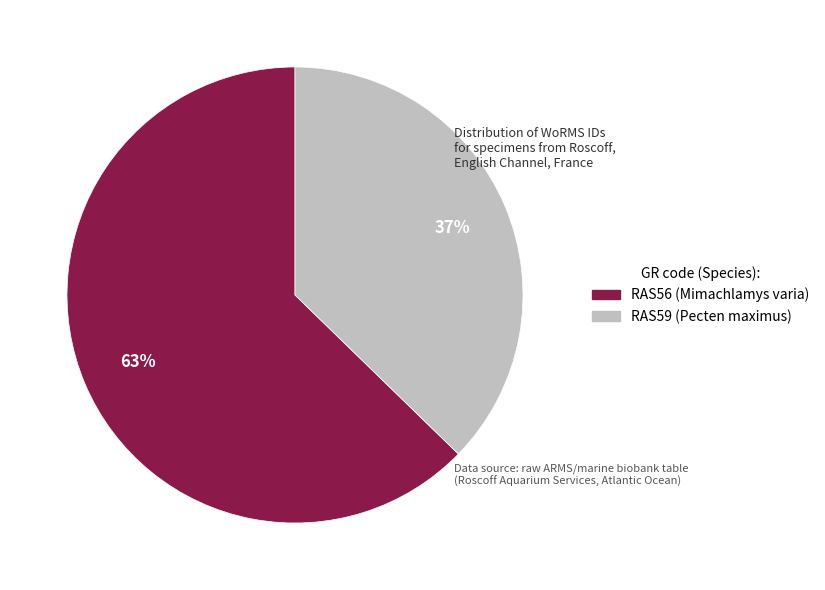

To the nearest percent, what is the combined percentage of RAS56 and RAS59?

100%